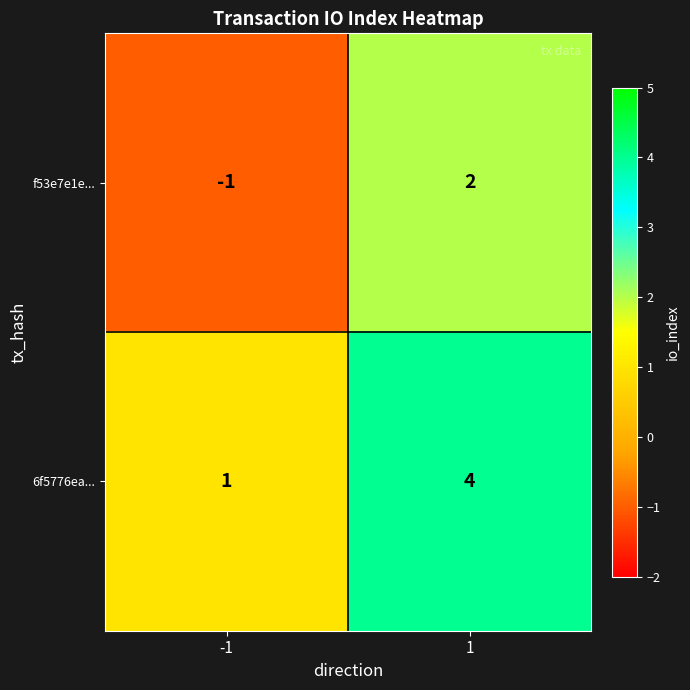

What is the total value across all series at 1?

6